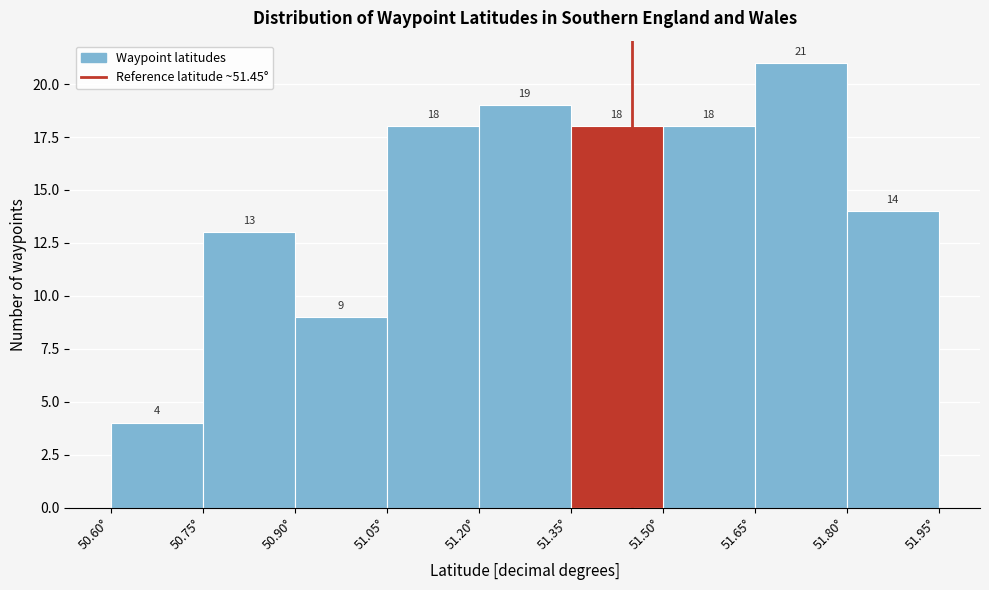

Reading left to right, transcribe this chart: for each bar, give the range it covers on the x-axis and its height. The bar edges are not printed on the chart, so give them approximately, as read against the axis.

50.60 to 50.75: 4
50.75 to 50.90: 13
50.90 to 51.05: 9
51.05 to 51.20: 18
51.20 to 51.35: 19
51.35 to 51.50: 18
51.50 to 51.65: 18
51.65 to 51.80: 21
51.80 to 51.95: 14